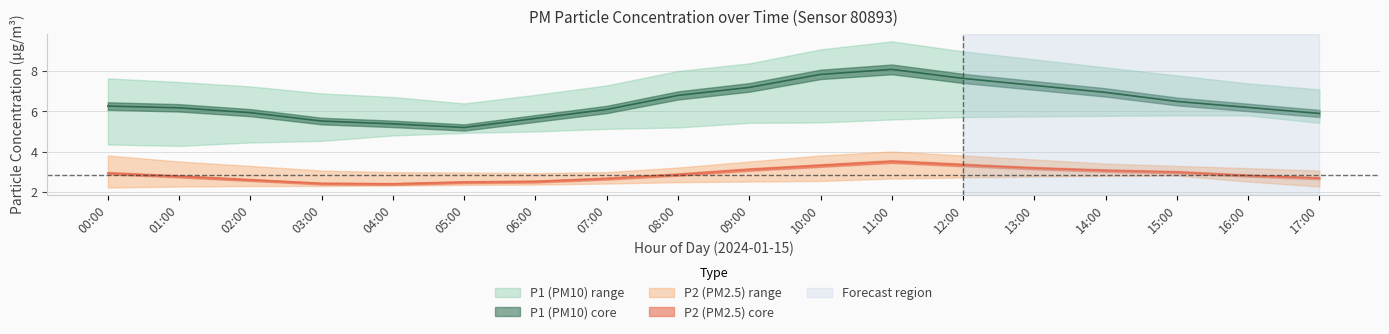

At which label does P2_upper first exceed 3?

00:00